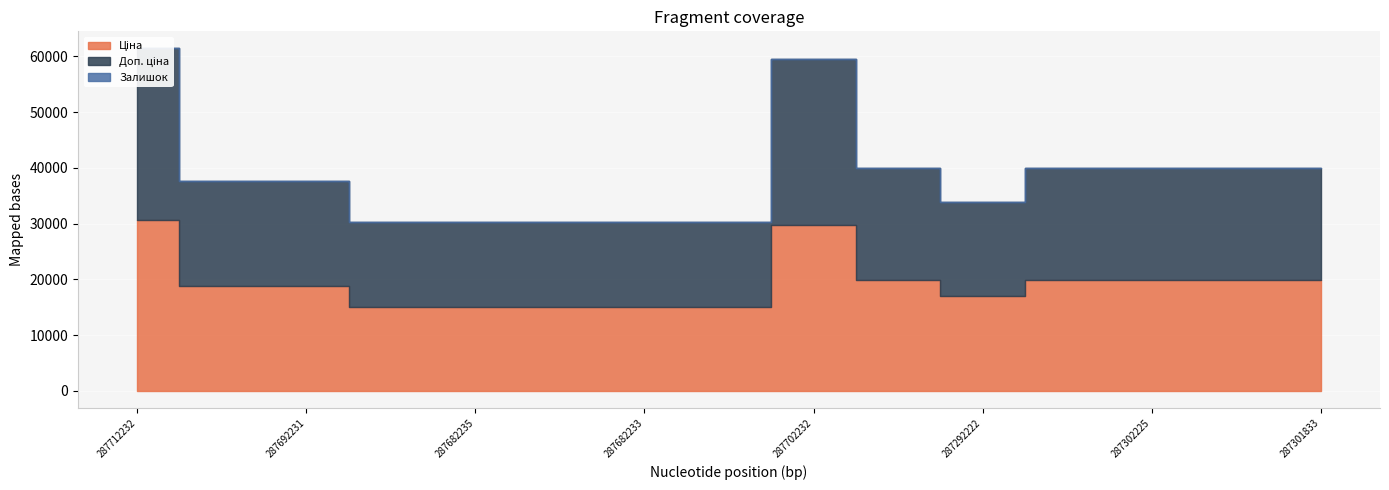

How many data points in Залишок are above 0?

5